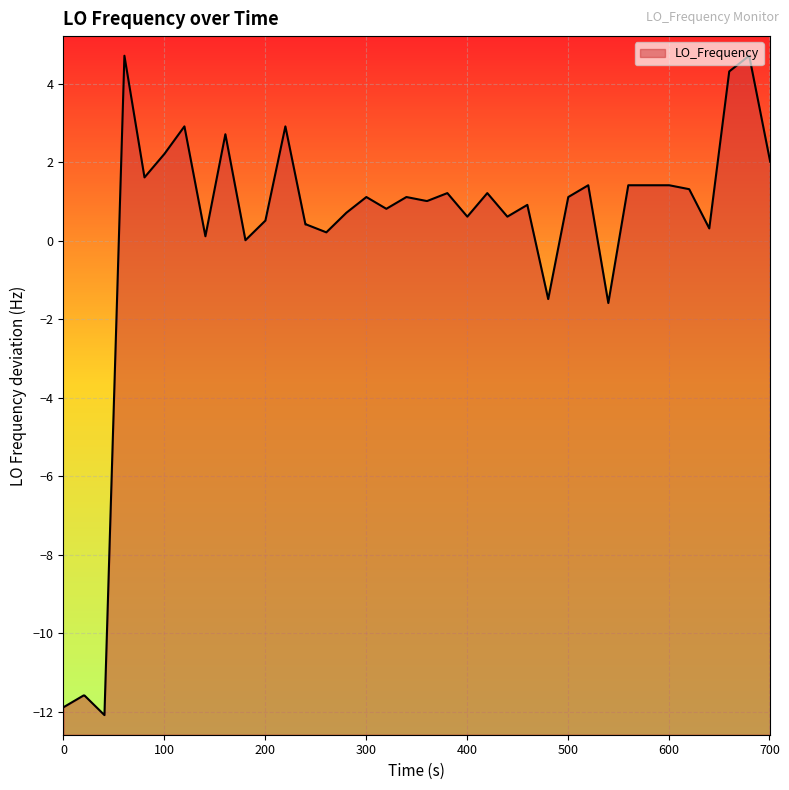

How many points are higher than both their immediate neighbors (excluding endpoints)?

11